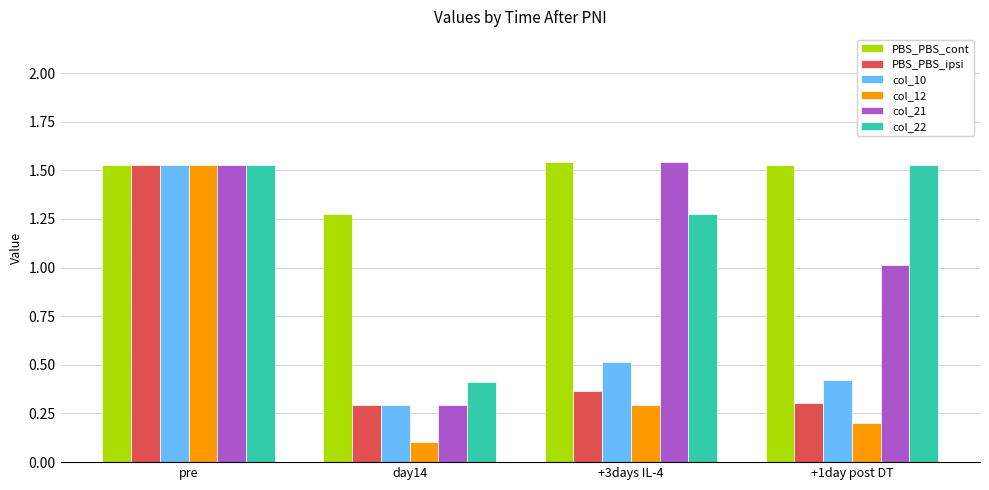

What is the label of the 2nd bar from the left?

day14